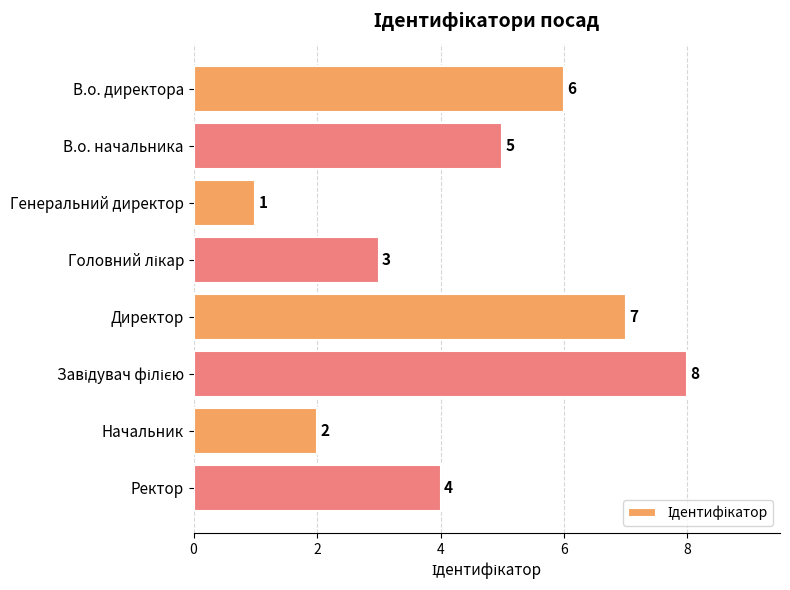

The chart shows a value of 7 at Ректор. True or false?

False